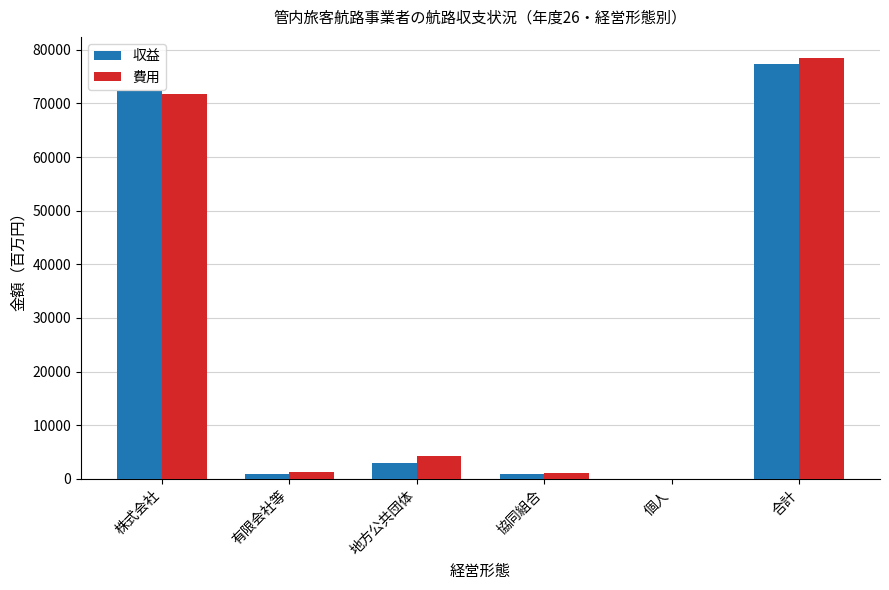

What is the total value across all series at 協同組合?

2030